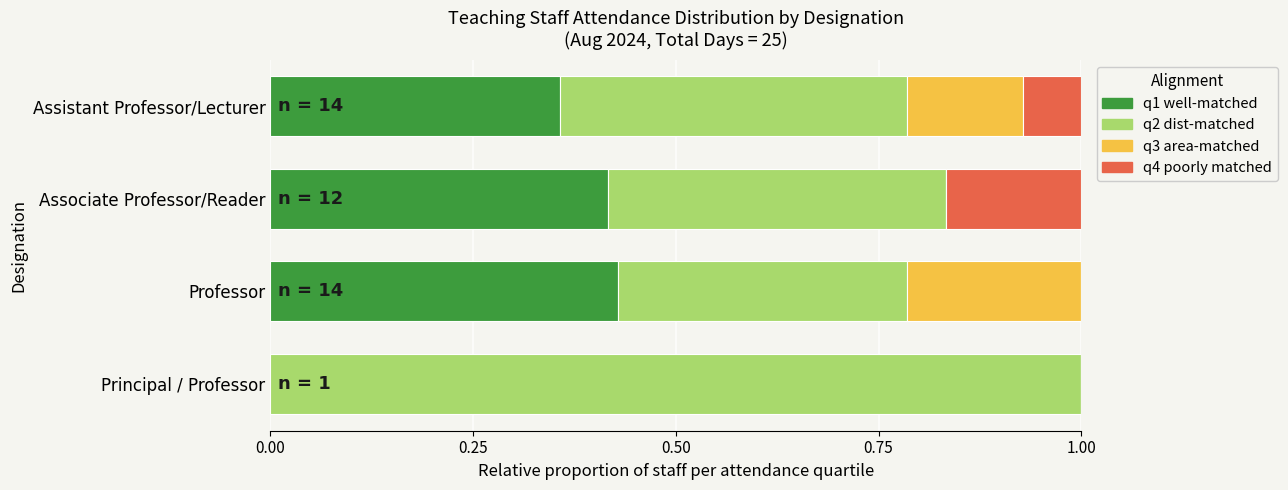

The q1 well-matched series shows -0.2 at Principal / Professor. True or false?

False